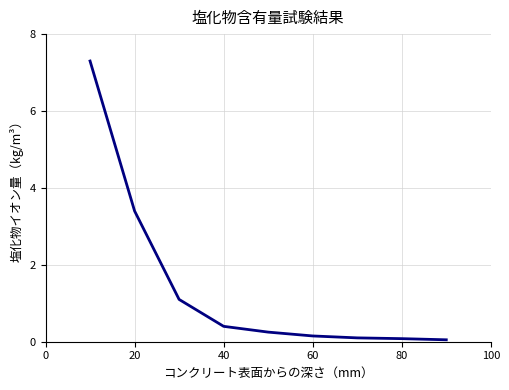

What is the maximum value shown in the chart?

7.3